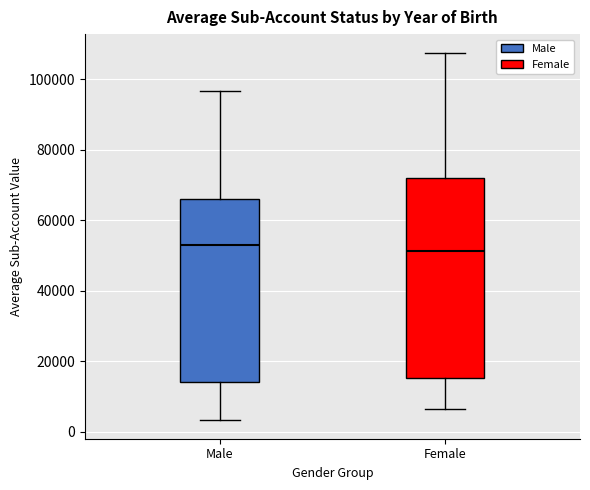

Where is the lower edge of the box for Male on the y-axis? The values are not printed on the chart, so give them approximately, as read against the axis.

14000